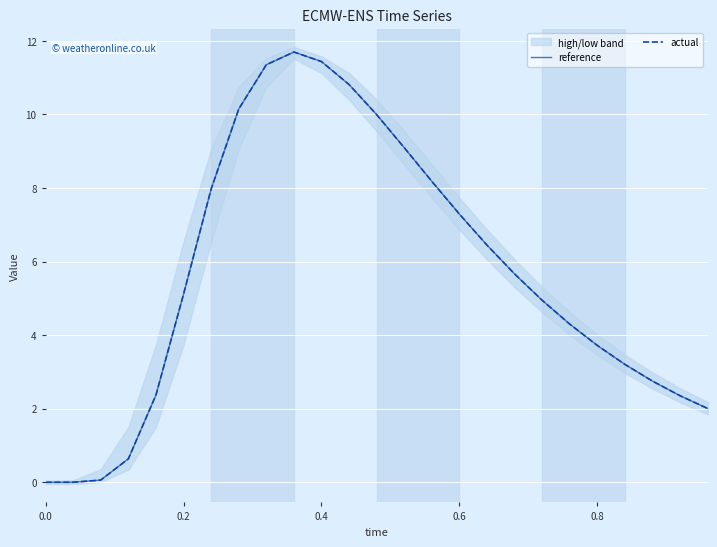

Which has a higher value, 0.4 or 13?

13